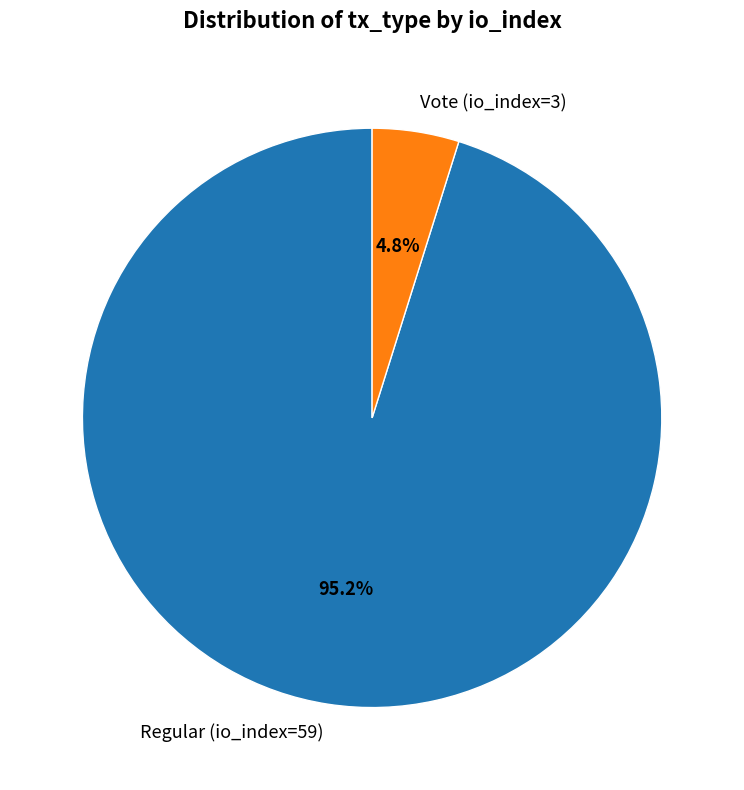

What percentage is NOT represented by Vote (io_index=3)?

95.2%